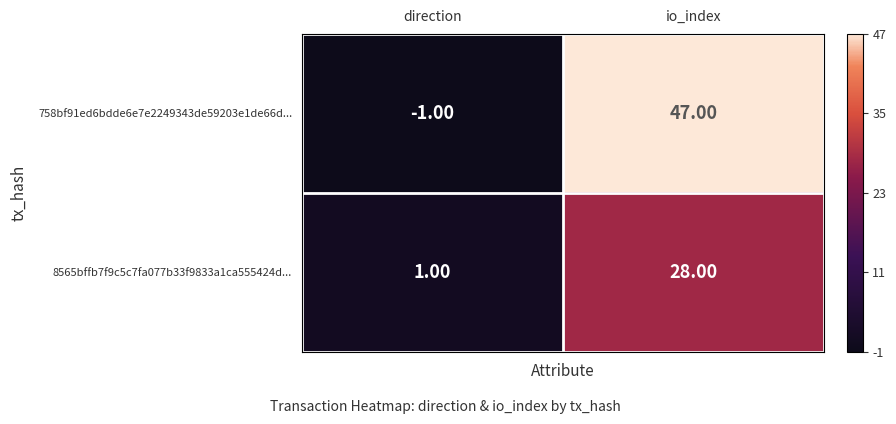

Which series changed the most between direction and io_index?

758bf91ed6bdde6e7e2249343de59203e1de66d...